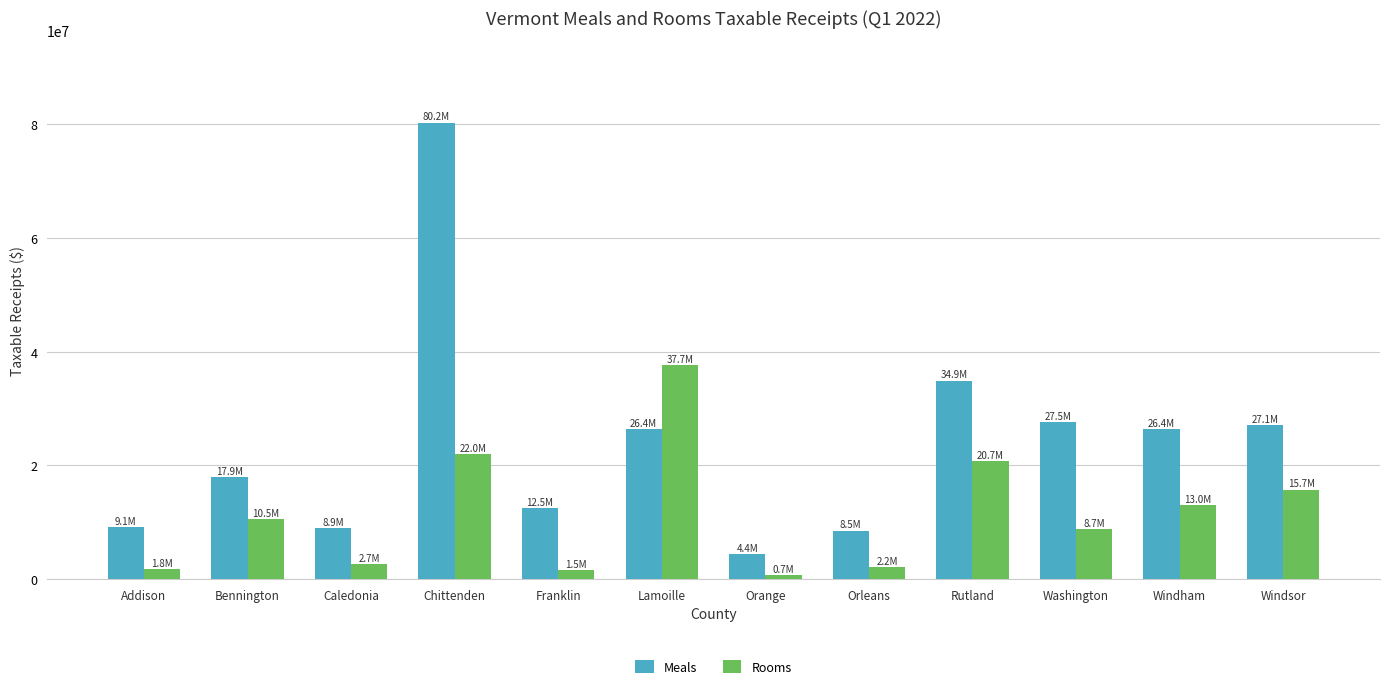

The value of Meals at Windsor is 27103367.2. True or false?

True